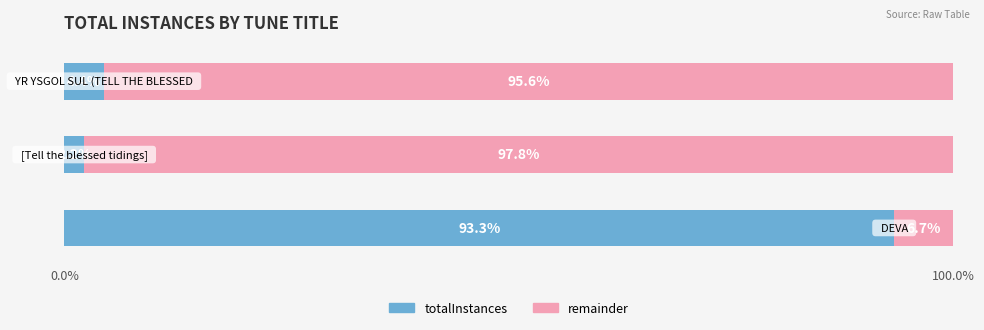

What is the maximum value for totalInstances?

93.3